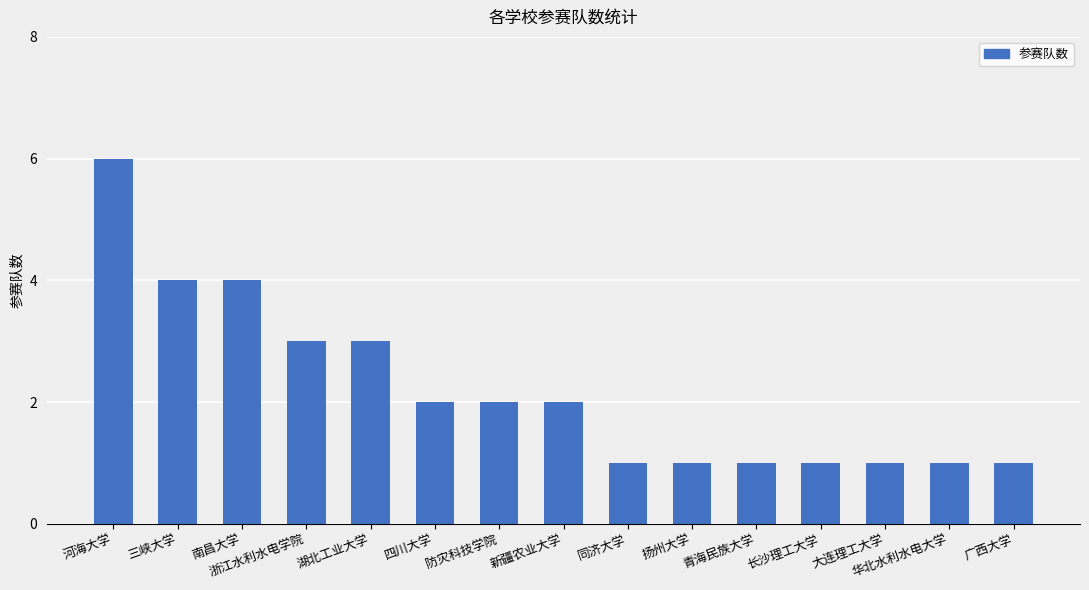

Between 大连理工大学 and 新疆农业大学, which is larger?

新疆农业大学